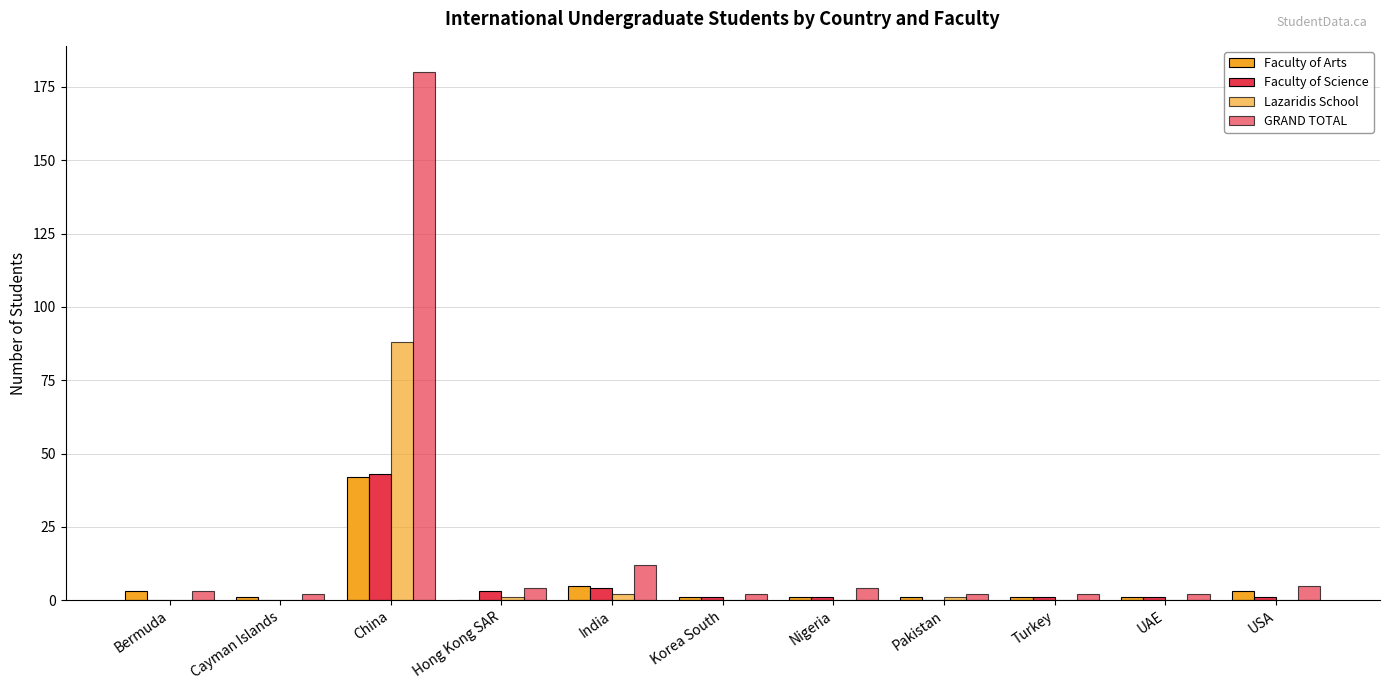

How many categories are shown in the chart?

11